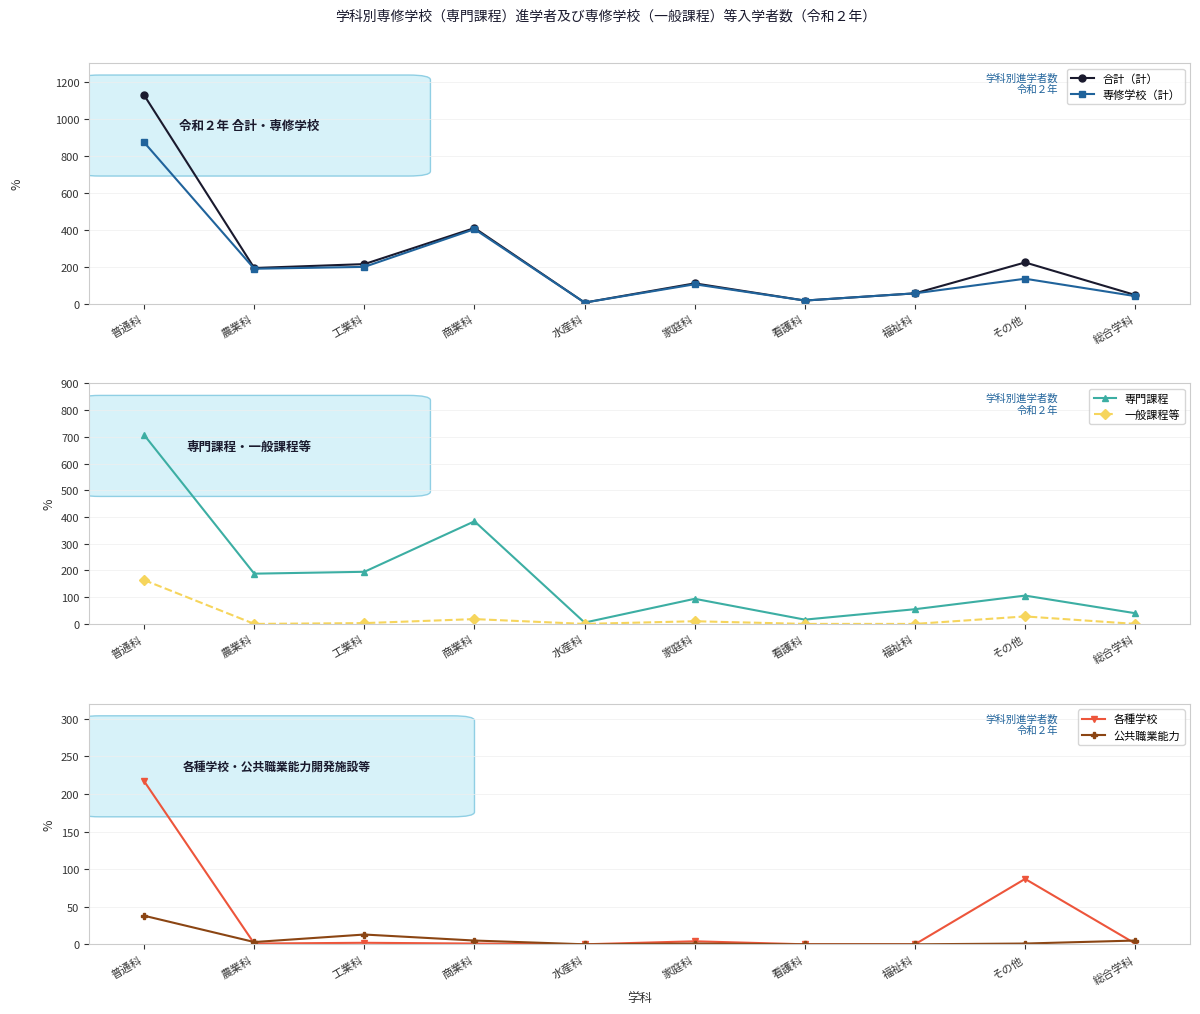

Reading right to left, list all the values displayed in this chart.

合計（計）: 総合学科=46	その他=222	福祉科=55	看護科=16	家庭科=109	水産科=5	商業科=408	工業科=213	農業科=192	普通科=1126
専修学校（計）: 総合学科=40	その他=134	福祉科=55	看護科=16	家庭科=104	水産科=5	商業科=402	工業科=198	農業科=188	普通科=871
専門課程: 総合学科=40	その他=106	福祉科=55	看護科=16	家庭科=94	水産科=5	商業科=384	工業科=195	農業科=188	普通科=707
一般課程等: 総合学科=0	その他=28	福祉科=0	看護科=0	家庭科=10	水産科=0	商業科=18	工業科=3	農業科=0	普通科=164
各種学校: 総合学科=1	その他=87	福祉科=0	看護科=0	家庭科=4	水産科=0	商業科=1	工業科=2	農業科=1	普通科=217
公共職業能力: 総合学科=5	その他=1	福祉科=0	看護科=0	家庭科=1	水産科=0	商業科=5	工業科=13	農業科=3	普通科=38